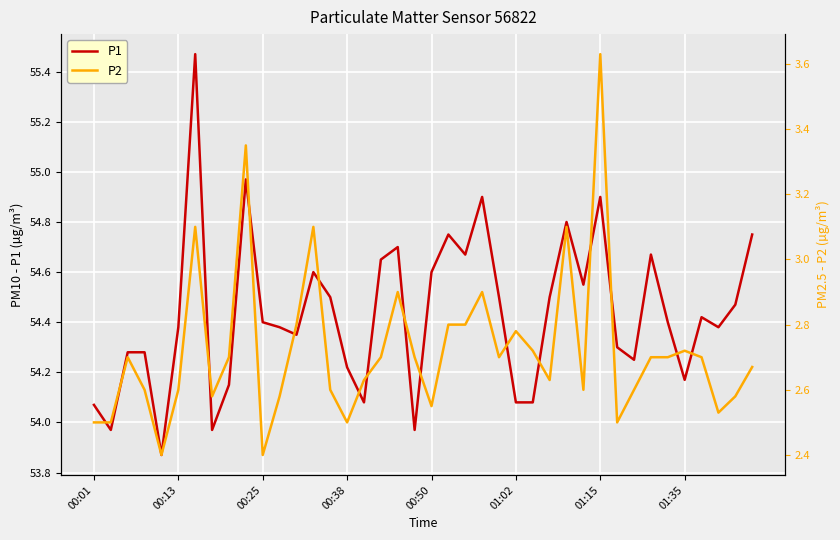

True or false: P1 has a value of 15.3 at 01:35.

False